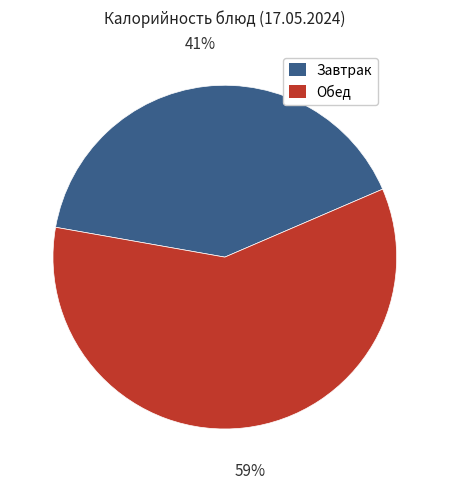

Is there any slice that represents more than half of the pie?

Yes